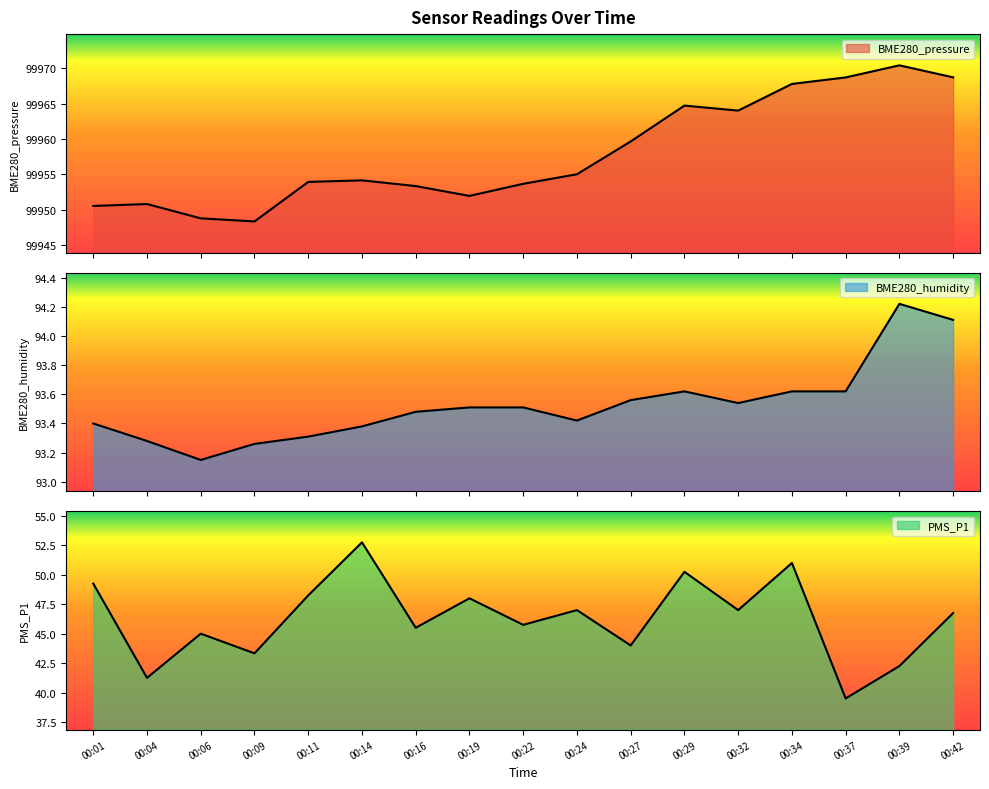

What is the difference between the highest and lowest values at 00:11?

99905.7